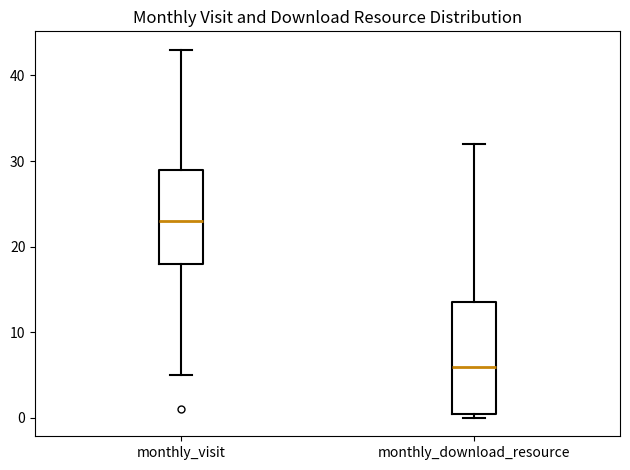

Where does the median line of the box for monthly_download_resource sit on the y-axis? The values are not printed on the chart, so give them approximately, as read against the axis.

6